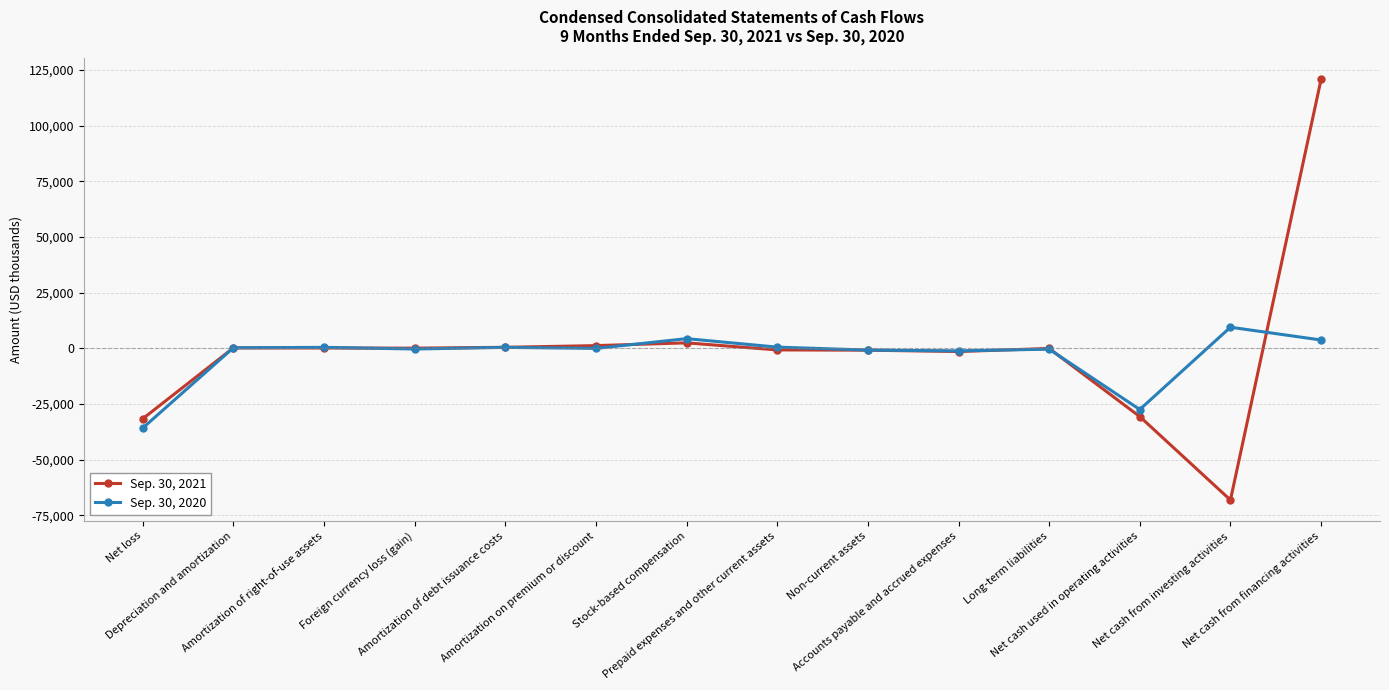

List the series in order of their peak value, highest first.

Sep. 30, 2021, Sep. 30, 2020